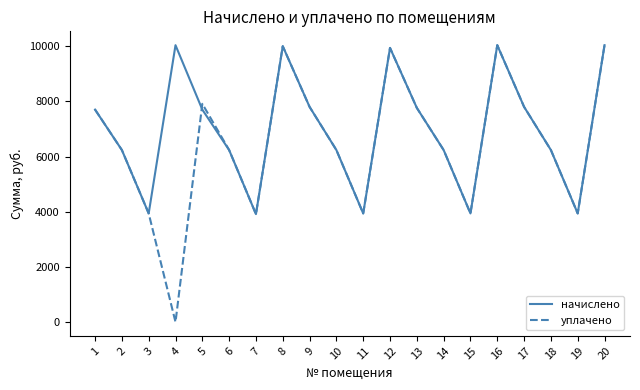

In начислено, how many points are higher than both neighbors (excluding endpoints)?

4